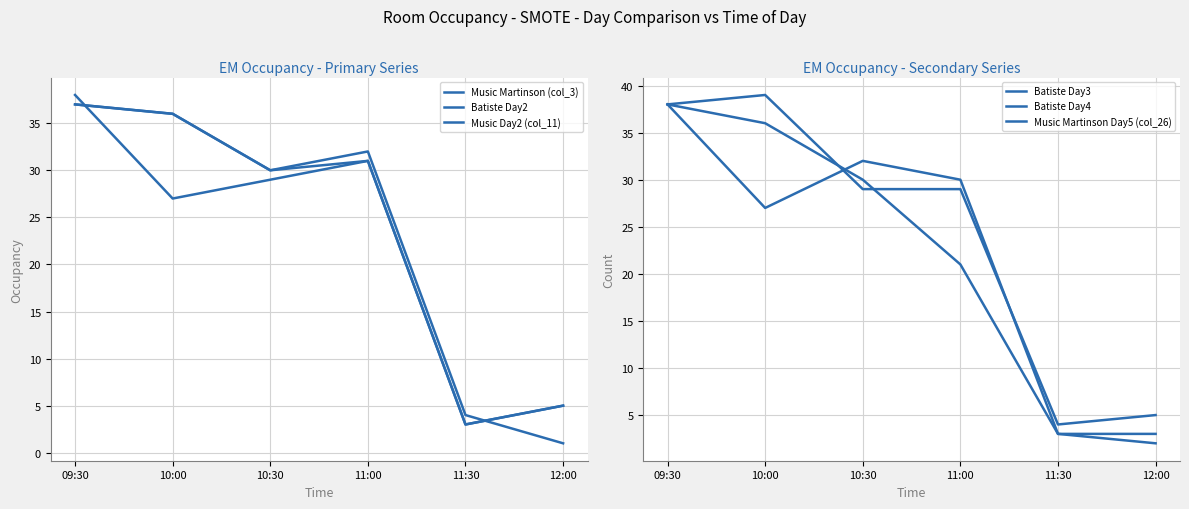

What position from the left is 10:00?

2